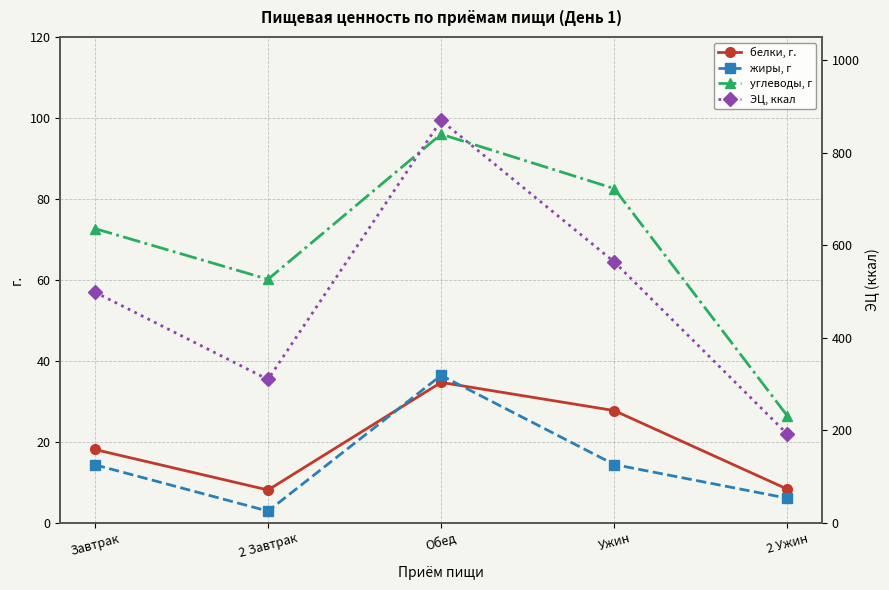

True or false: ЭЦ, ккал has a value of 309.6 at 2 Завтрак.

True